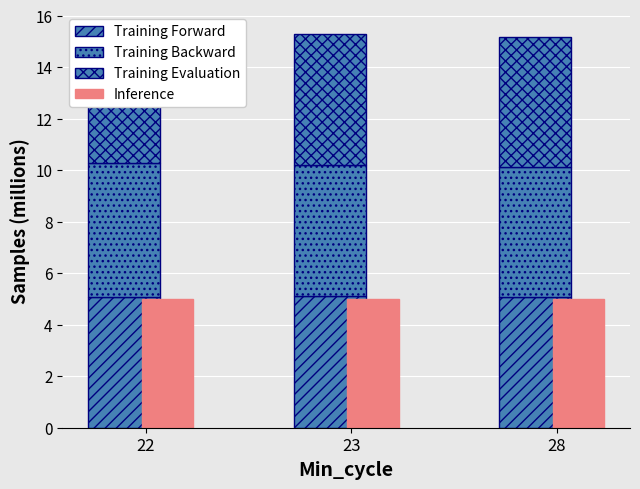

Reading right to left, list all the values displayed in this chart.

Training Forward: 28=5.1	23=5.1	22=5.1
Training Backward: 28=5.0	23=5.1	22=5.2
Training Evaluation: 28=5.1	23=5.1	22=5.1
Inference: 28=5.0	23=5.0	22=5.0